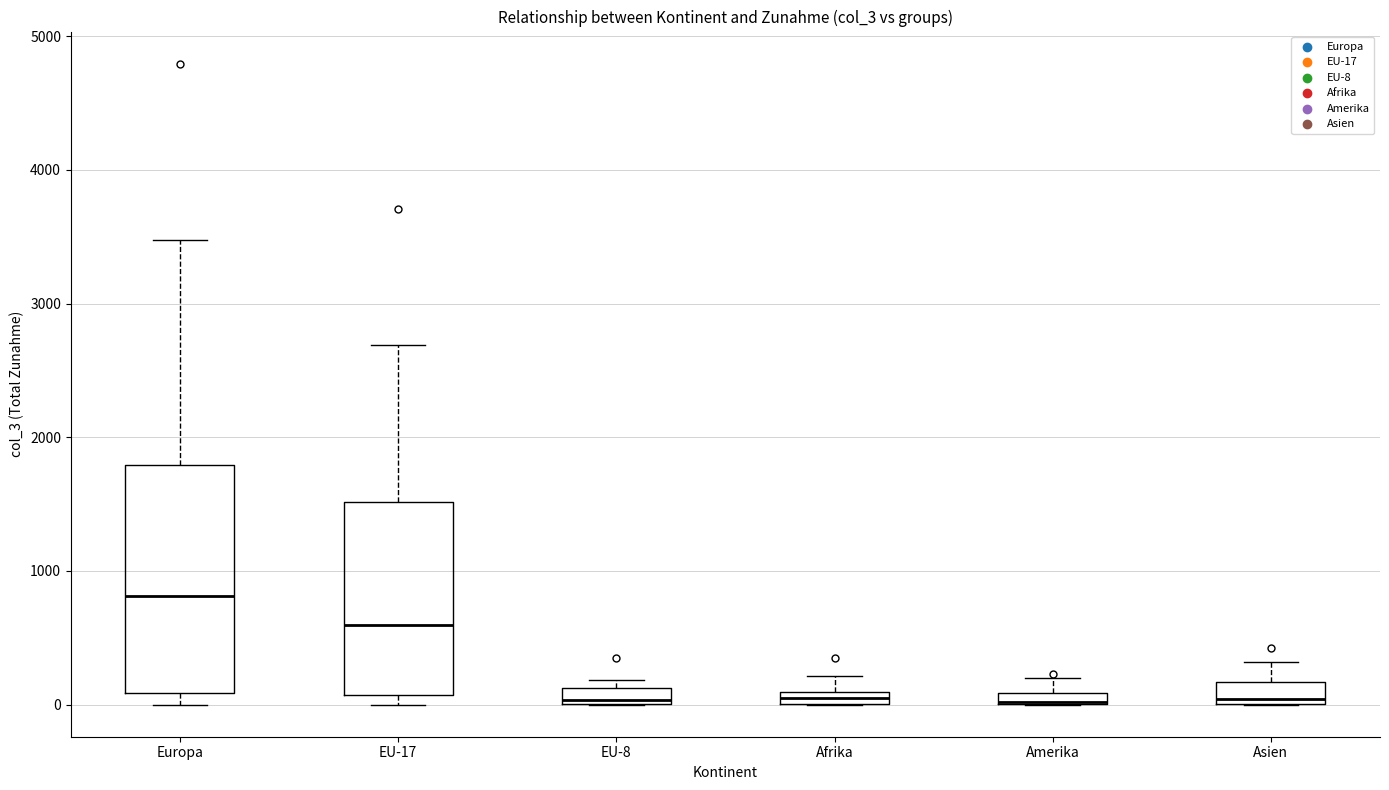

Where is the lower edge of the box for Afrika on the y-axis? The values are not printed on the chart, so give them approximately, as read against the axis.

0